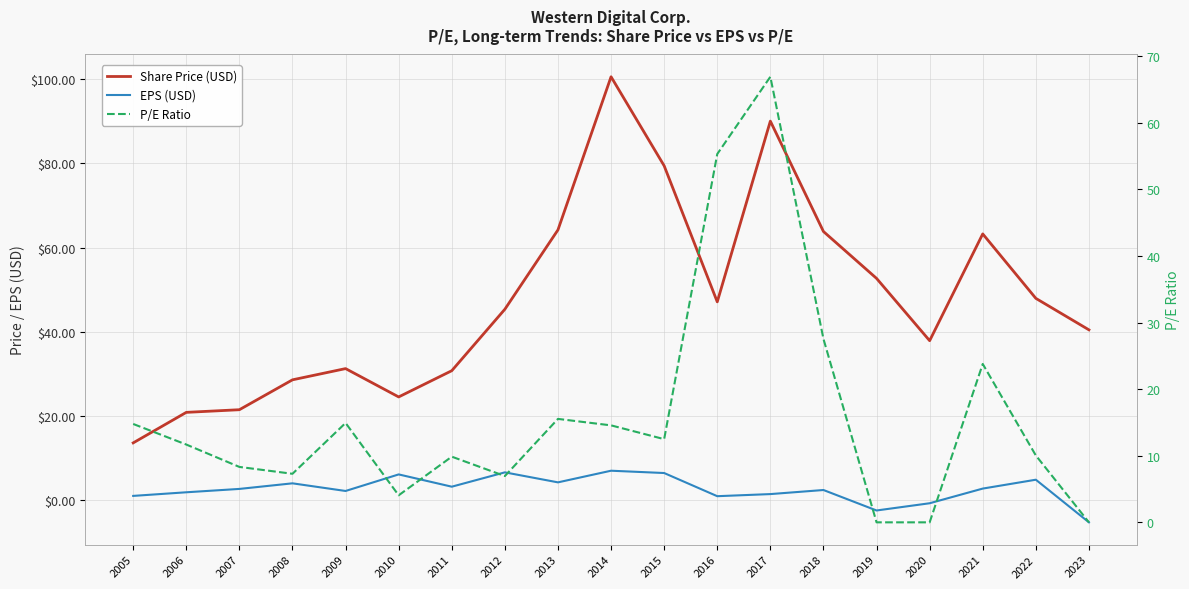

Reading left to right, transcribe all the data shown in this chart.

Share Price (USD): 13.5	20.8	21.4	28.5	31.2	24.5	30.7	45.3	64.2	100.6	79.4	47.1	90.1	63.8	52.7	37.8	63.2	47.9	40.4
EPS (USD): 0.9	1.8	2.6	3.9	2.1	6.0	3.1	6.5	4.1	6.9	6.4	0.8	1.4	2.3	-2.5	-0.8	2.7	4.8	-5.4
P/E Ratio: 14.8	11.7	8.3	7.3	14.9	4.1	9.9	7.0	15.5	14.6	12.5	55.3	66.9	27.5	0.0	0.0	23.8	10.0	0.0